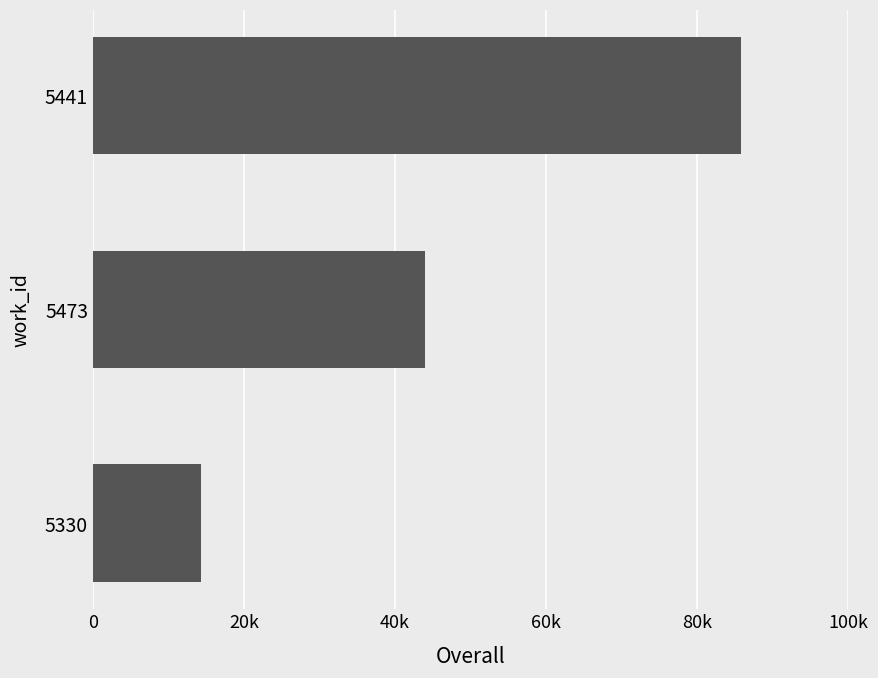

How many categories are shown in the chart?

3